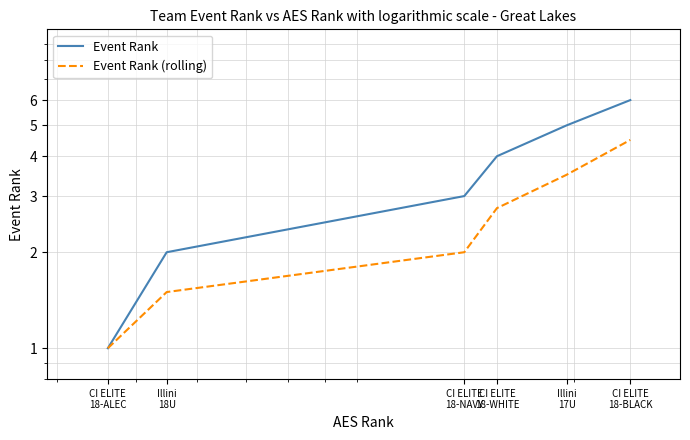

Between CI ELITE
18-WHITE and Illini
17U, which is larger?

Illini
17U